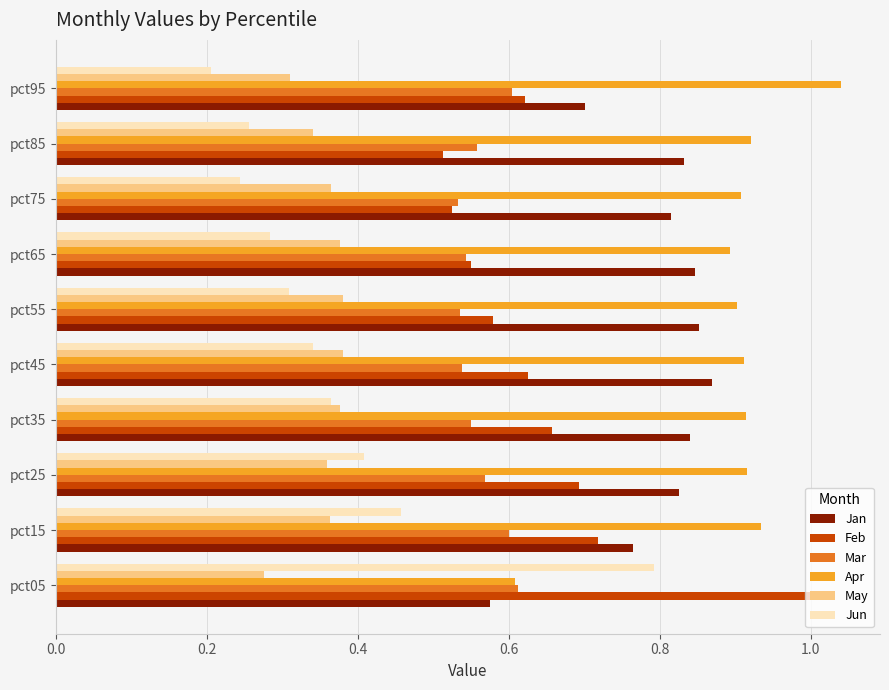

The Apr series shows 0.9 at pct35. True or false?

True